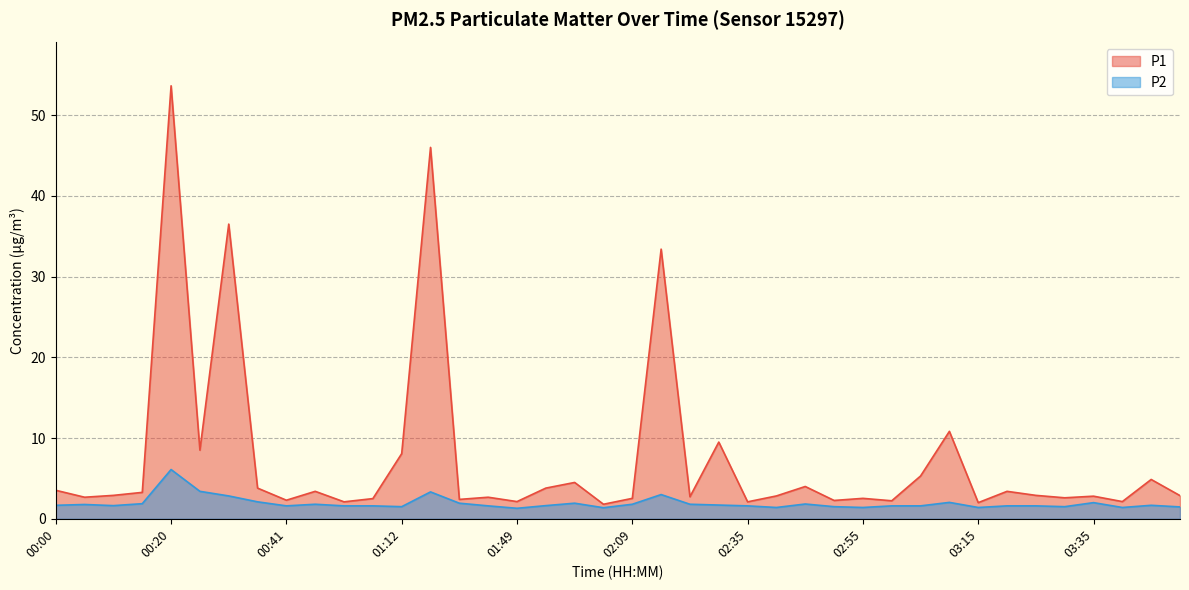

Reading left to right, what are all the values shown in this chart?

P1: 00:00=3.5	00:05=2.7	00:10=2.9	00:15=3.3	00:20=53.6	00:25=8.5	00:30=36.5	00:36=3.8	00:41=2.3	00:51=3.4	00:56=2.1	01:01=2.5	01:12=8.1	01:28=46.0	01:38=2.4	01:43=2.7	01:49=2.1	01:54=3.8	01:59=4.5	02:04=1.8	02:09=2.5	02:14=33.4	02:19=2.7	02:29=9.5	02:35=2.1	02:40=2.8	02:45=4.0	02:50=2.3	02:55=2.5	03:00=2.2	03:05=5.3	03:10=10.8	03:15=2.0	03:20=3.4	03:25=2.9	03:30=2.6	03:35=2.8	03:40=2.1	03:45=4.9	03:50=2.9
P2: 00:00=1.7	00:05=1.8	00:10=1.6	00:15=1.9	00:20=6.1	00:25=3.4	00:30=2.8	00:36=2.1	00:41=1.6	00:51=1.8	00:56=1.6	01:01=1.6	01:12=1.5	01:28=3.3	01:38=1.9	01:43=1.6	01:49=1.3	01:54=1.6	01:59=1.9	02:04=1.4	02:09=1.8	02:14=3.0	02:19=1.8	02:29=1.7	02:35=1.6	02:40=1.4	02:45=1.8	02:50=1.5	02:55=1.4	03:00=1.6	03:05=1.6	03:10=2.0	03:15=1.4	03:20=1.6	03:25=1.6	03:30=1.5	03:35=2.0	03:40=1.4	03:45=1.7	03:50=1.5